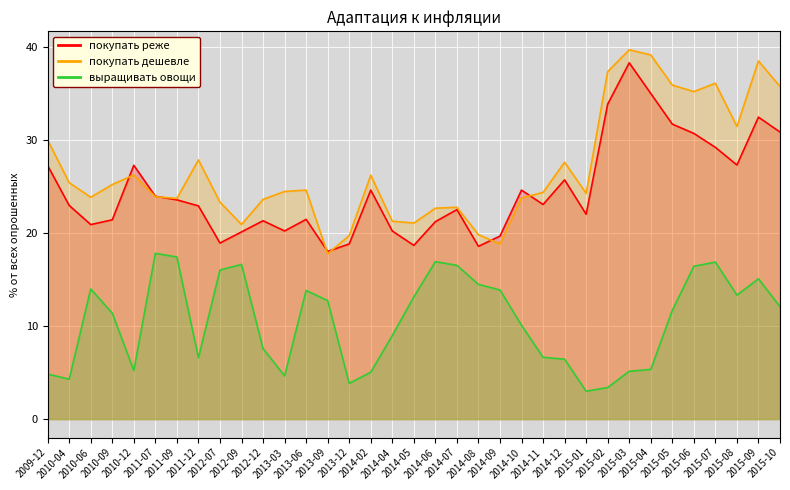

What is the difference between the highest and lowest values at 2015-09?

23.4